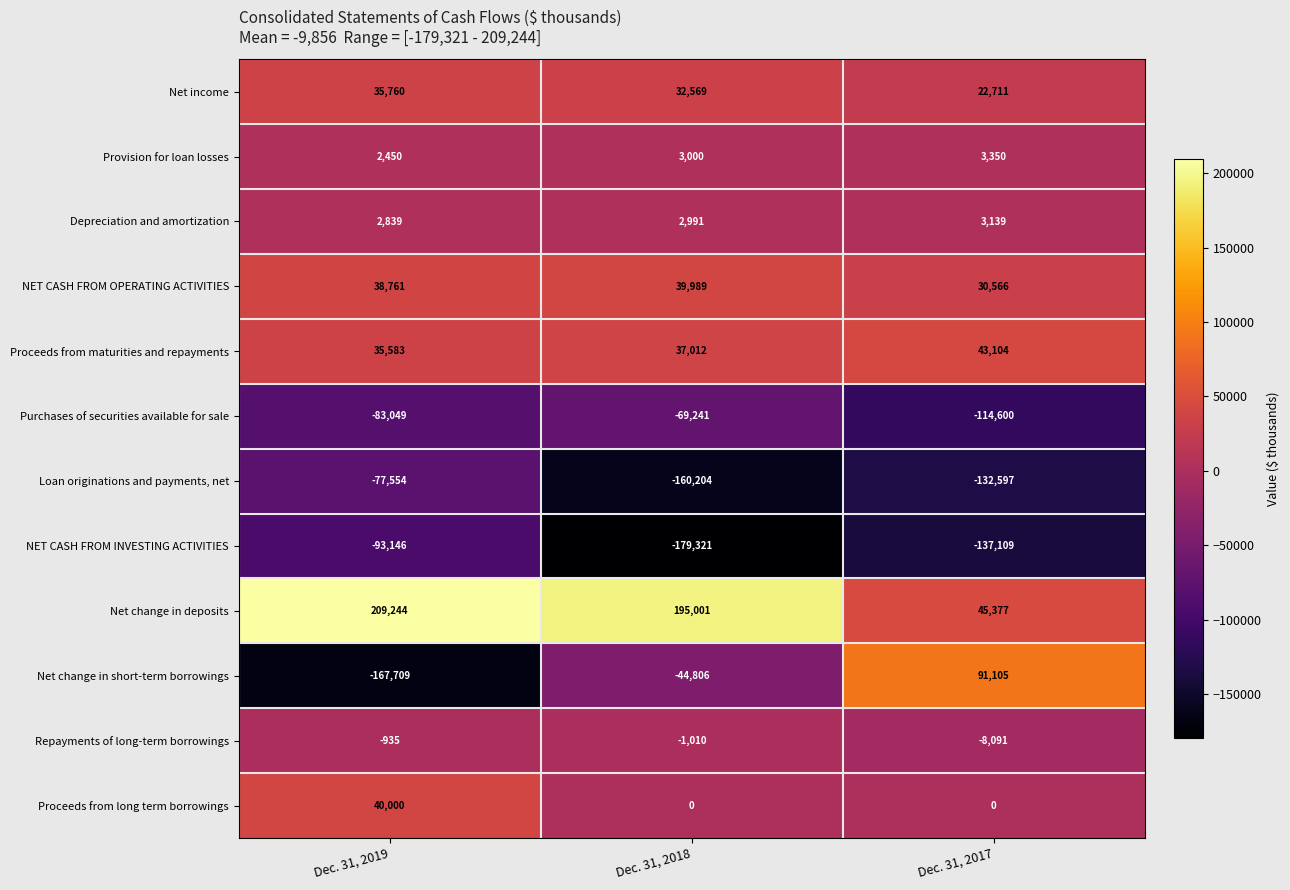

Where is Loan originations and payments, net nearest to the value -118879?

Dec. 31, 2017